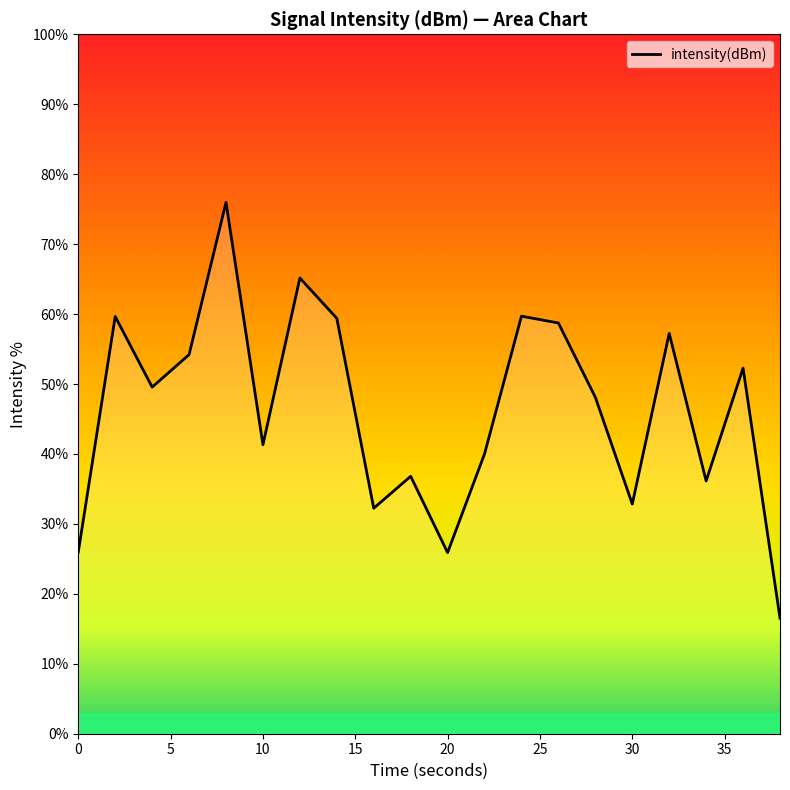

What is the smallest value displayed?

16.5